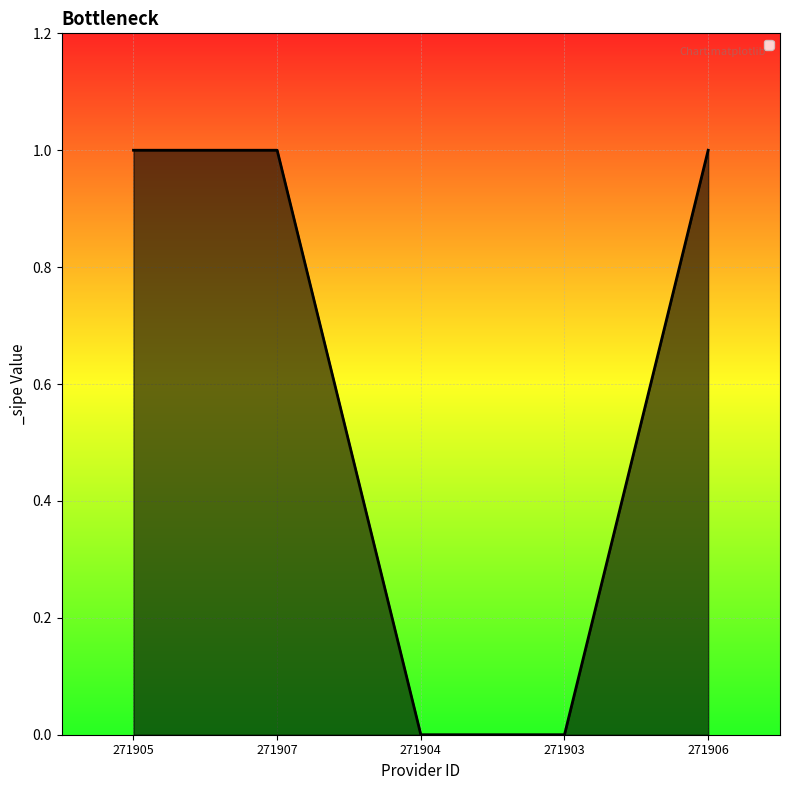

Reading left to right, transcribe all the data shown in this chart.

1	1	0	0	1